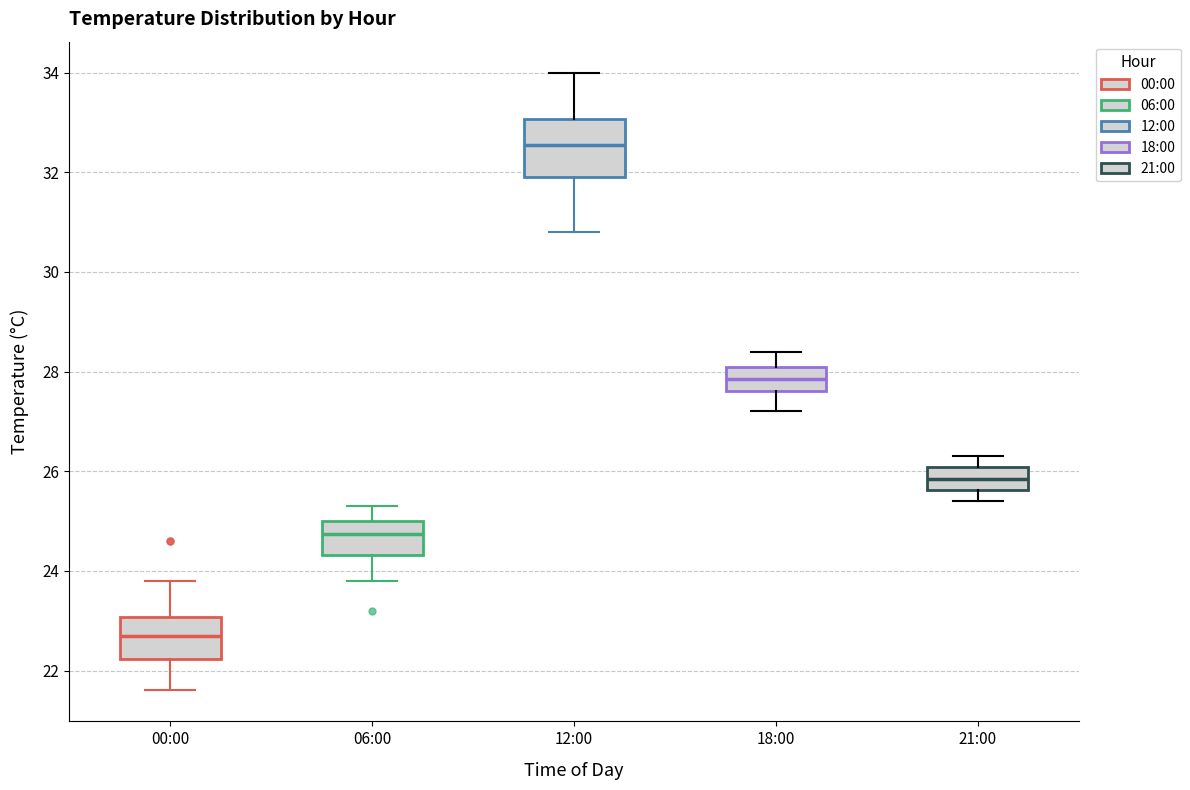

Where is the upper edge of the box for 21:00 on the y-axis? The values are not printed on the chart, so give them approximately, as read against the axis.

26.0